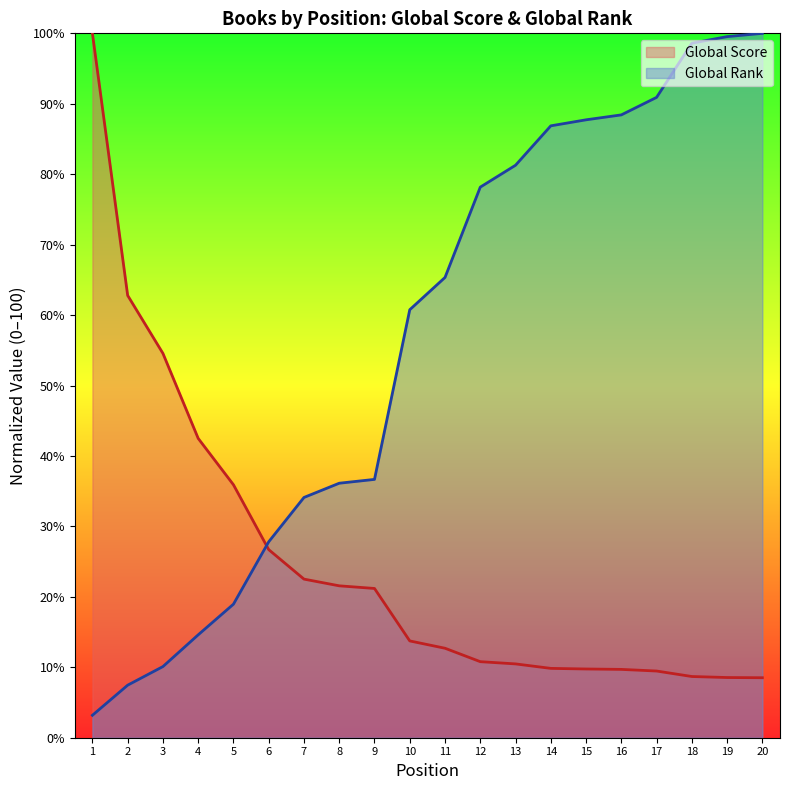

Is the value of Global Score at 19 greater than the value of Global Rank at 17?

No